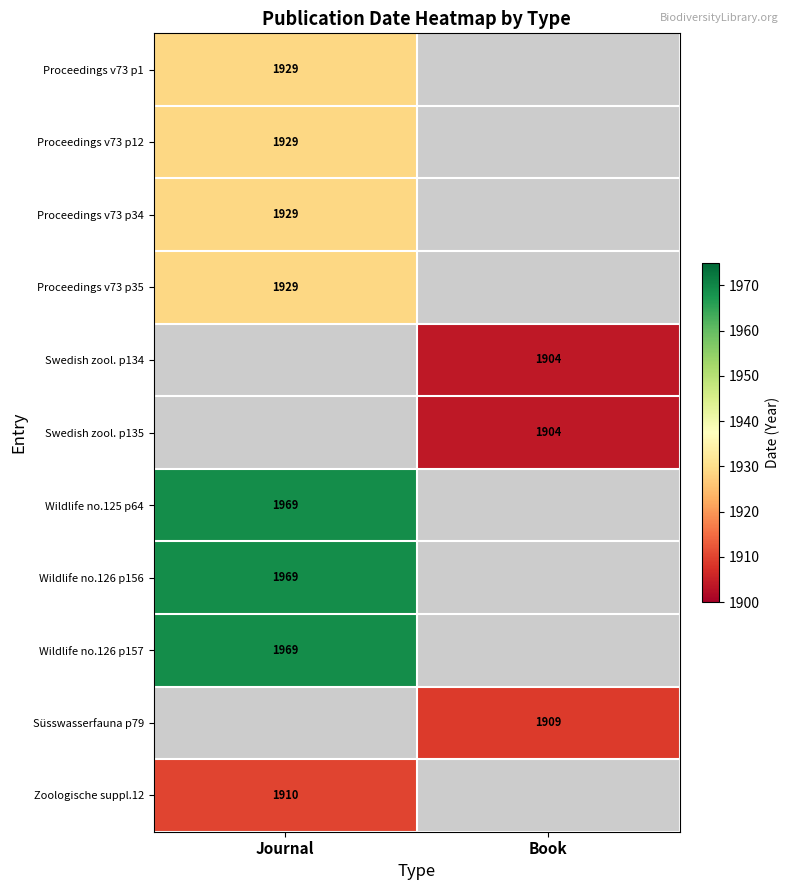

What is the minimum value shown in the chart?

1904.0